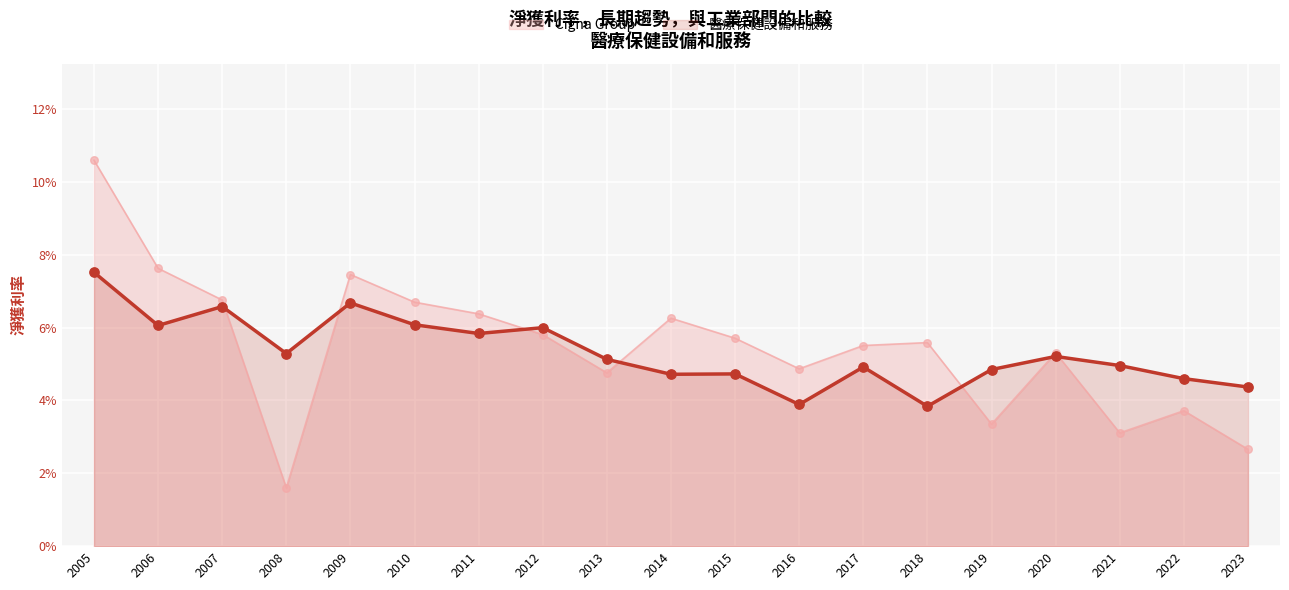

Which series has the largest total across all categories?

Cigna Group